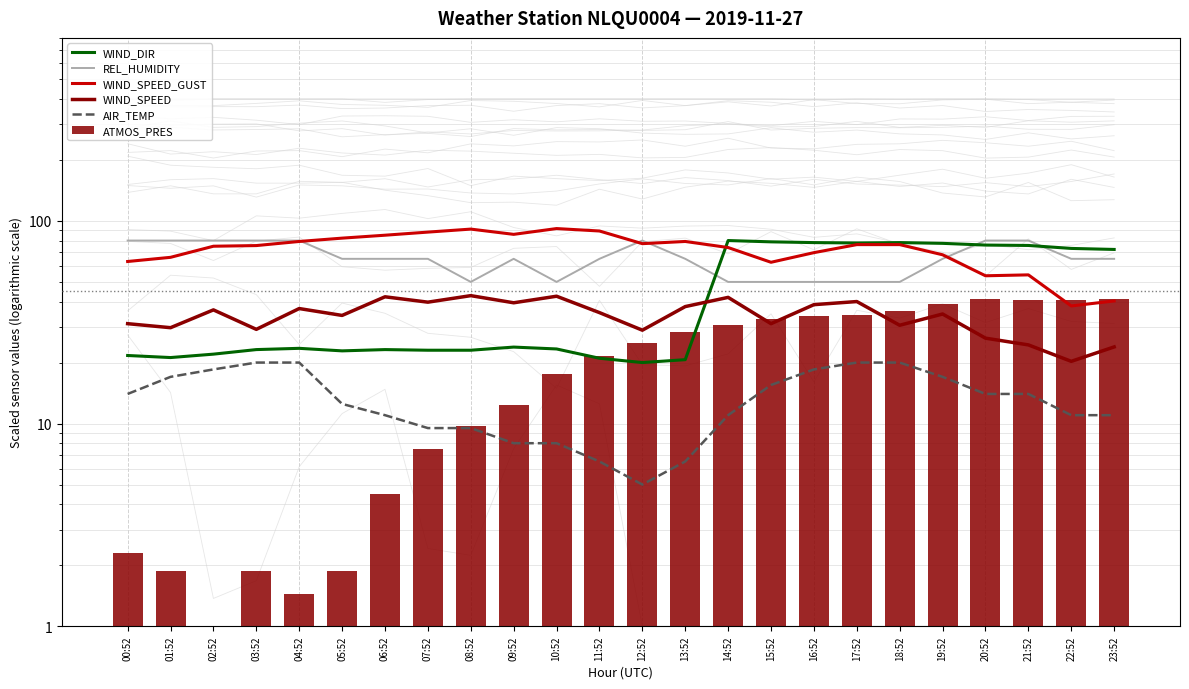

True or false: WIND_SPEED_GUST has a value of 83.8 at 20:52.

False